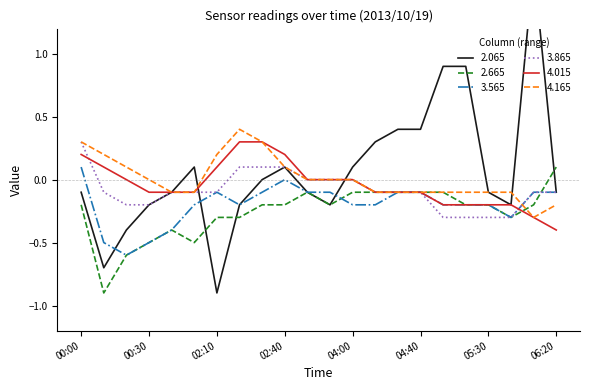

True or false: 4.165 has more than 1 interior local peaks.

False